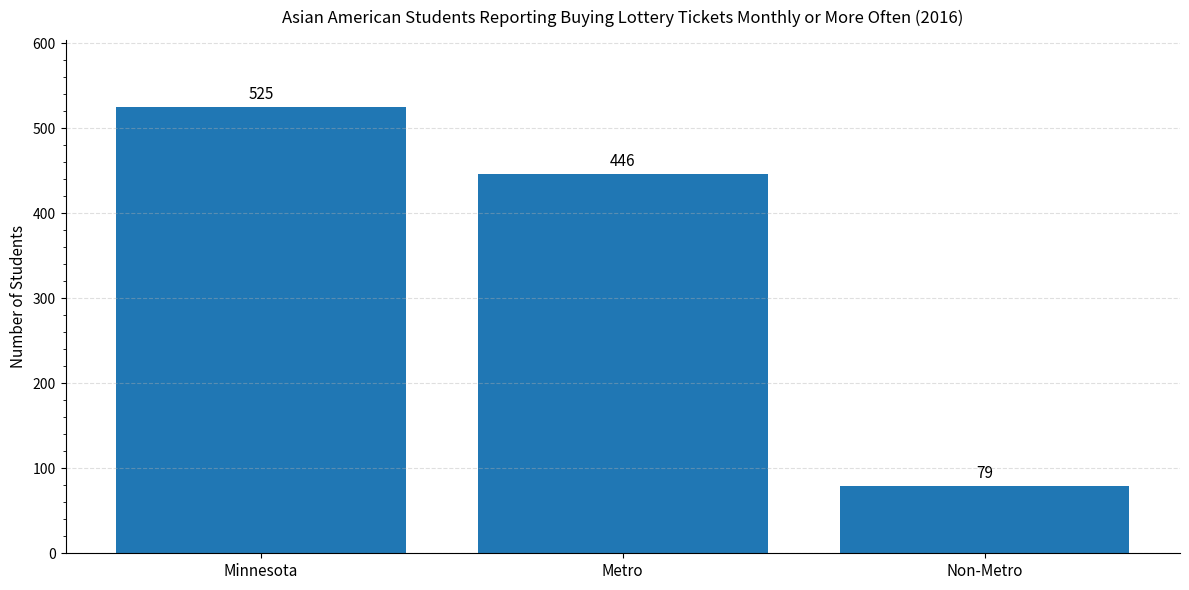

Where does the data first go above 446?

Minnesota